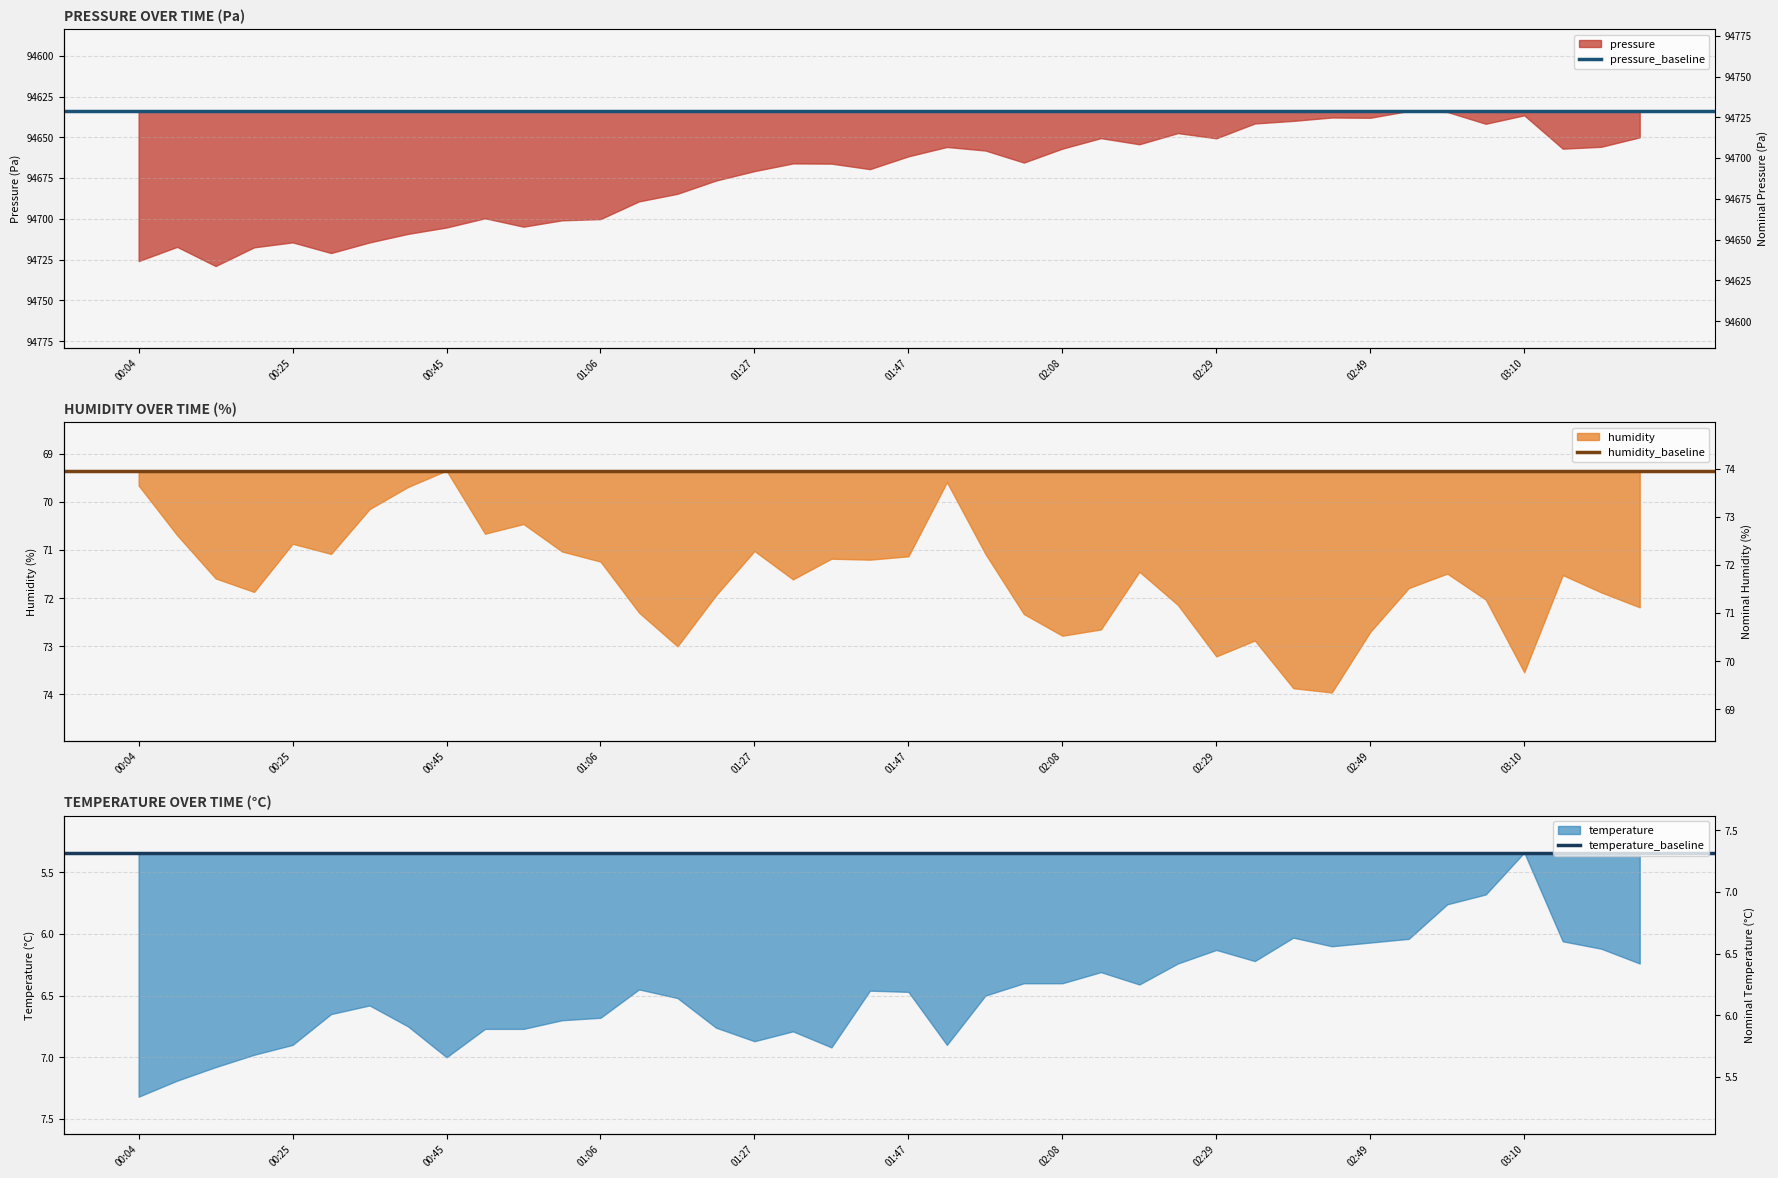

Does the chart have visible grid lines?

Yes